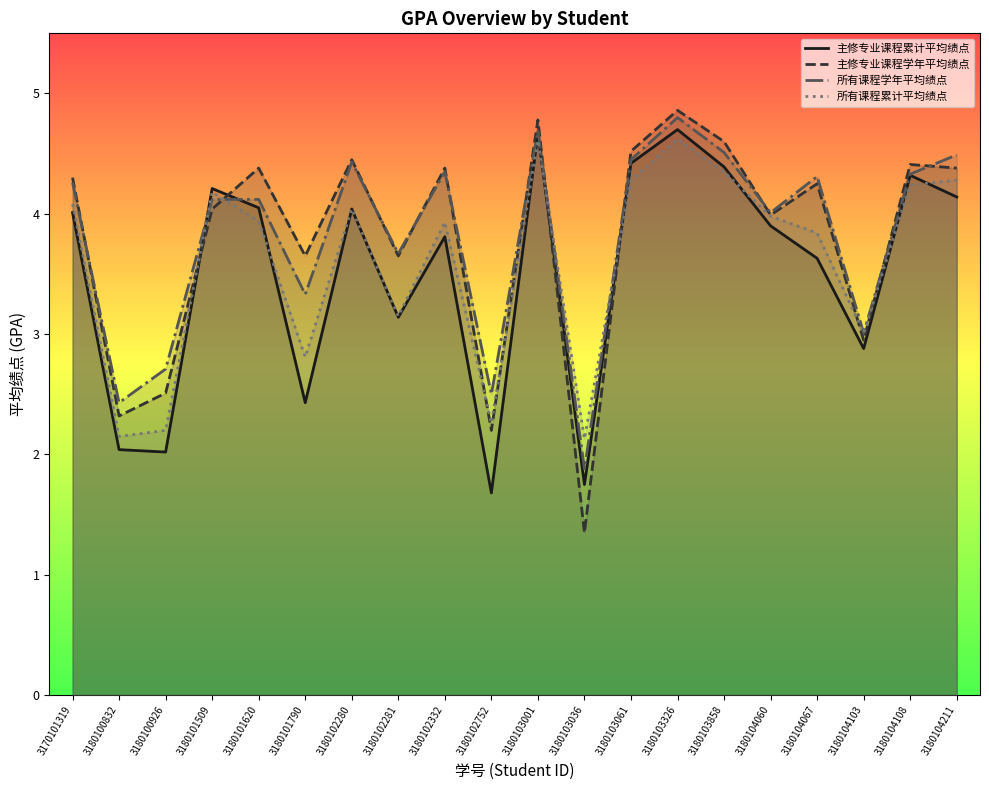

In 所有课程累计平均绩点, how many points are lower than both neighbors (excluding endpoints)?

6